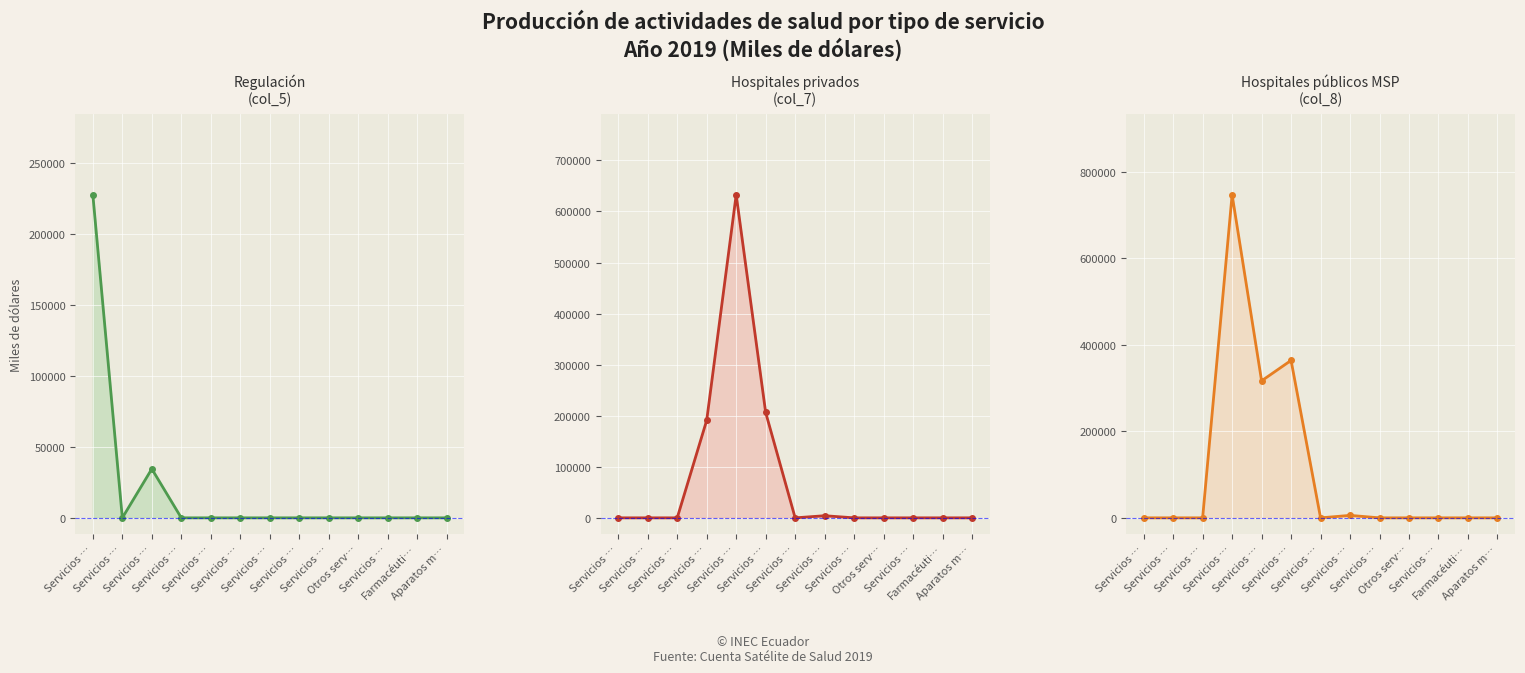

Count the number of categories in the chart.

13